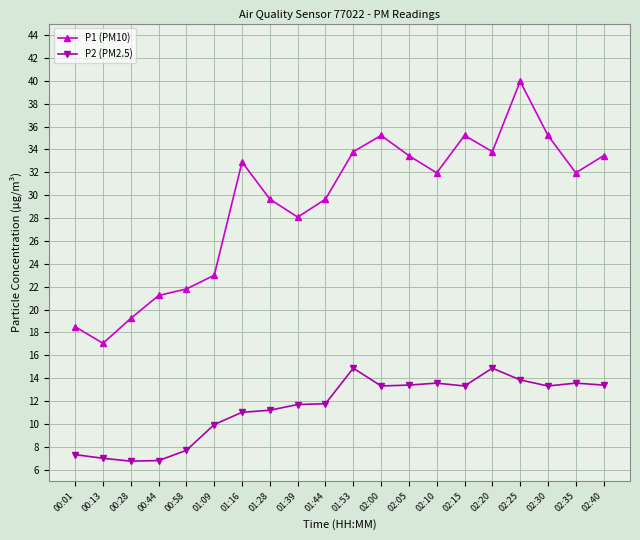

What is the approximate value of P1 (PM10) at 02:00?

35.2